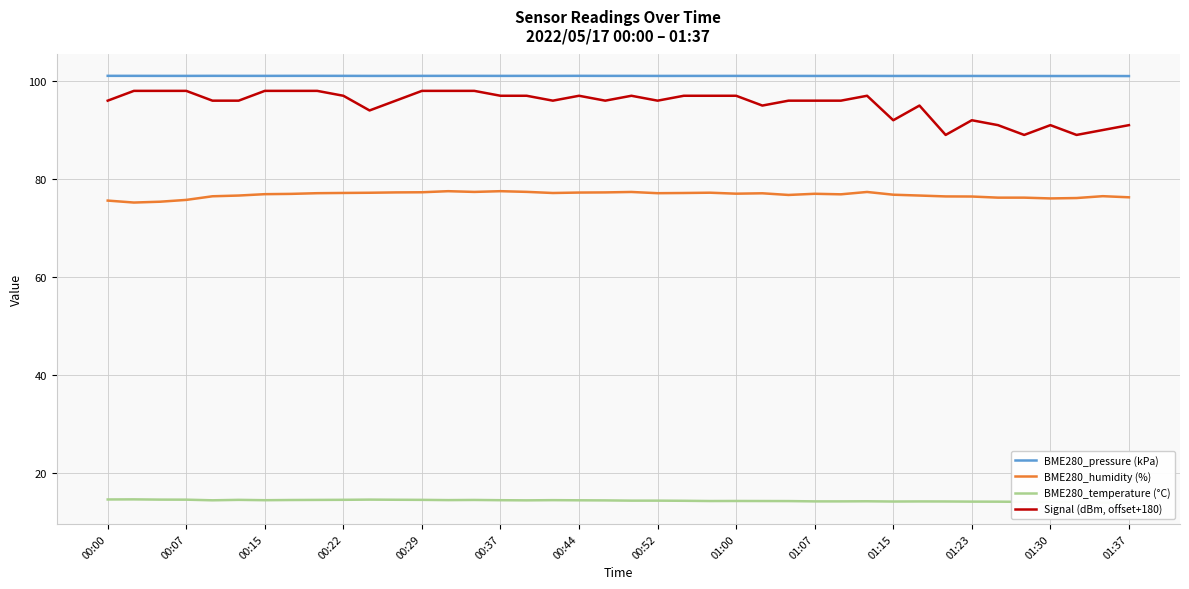

Reading right to left, list all the values displayed in this chart.

BME280_pressure (kPa): 101.0	101.0	101.0	101.0	101.0	101.0	101.0	101.0	101.1	101.0	101.1	101.1	101.0	101.1	101.1	101.1	101.1	101.1	101.1	101.1	101.1	101.1	101.1	101.1	101.1	101.1	101.1	101.1	101.1	101.1	101.1	101.1	101.1	101.1	101.1	101.1	101.1	101.1	101.1	101.1
BME280_humidity (%): 76.3	76.5	76.1	76.0	76.2	76.2	76.4	76.4	76.6	76.8	77.3	76.9	77.0	76.7	77.1	77.0	77.2	77.1	77.1	77.3	77.3	77.2	77.1	77.4	77.5	77.4	77.5	77.3	77.3	77.2	77.2	77.1	77.0	76.9	76.6	76.5	75.7	75.4	75.2	75.6
BME280_temperature (°C): 13.9	13.9	14.0	14.0	14.1	14.1	14.1	14.1	14.1	14.1	14.2	14.2	14.2	14.2	14.2	14.2	14.2	14.3	14.3	14.3	14.3	14.4	14.4	14.4	14.4	14.4	14.4	14.5	14.5	14.5	14.5	14.4	14.4	14.4	14.5	14.4	14.5	14.5	14.6	14.5
Signal (dBm, offset+180): 91.0	90.0	89.0	91.0	89.0	91.0	92.0	89.0	95.0	92.0	97.0	96.0	96.0	96.0	95.0	97.0	97.0	97.0	96.0	97.0	96.0	97.0	96.0	97.0	97.0	98.0	98.0	98.0	96.0	94.0	97.0	98.0	98.0	98.0	96.0	96.0	98.0	98.0	98.0	96.0